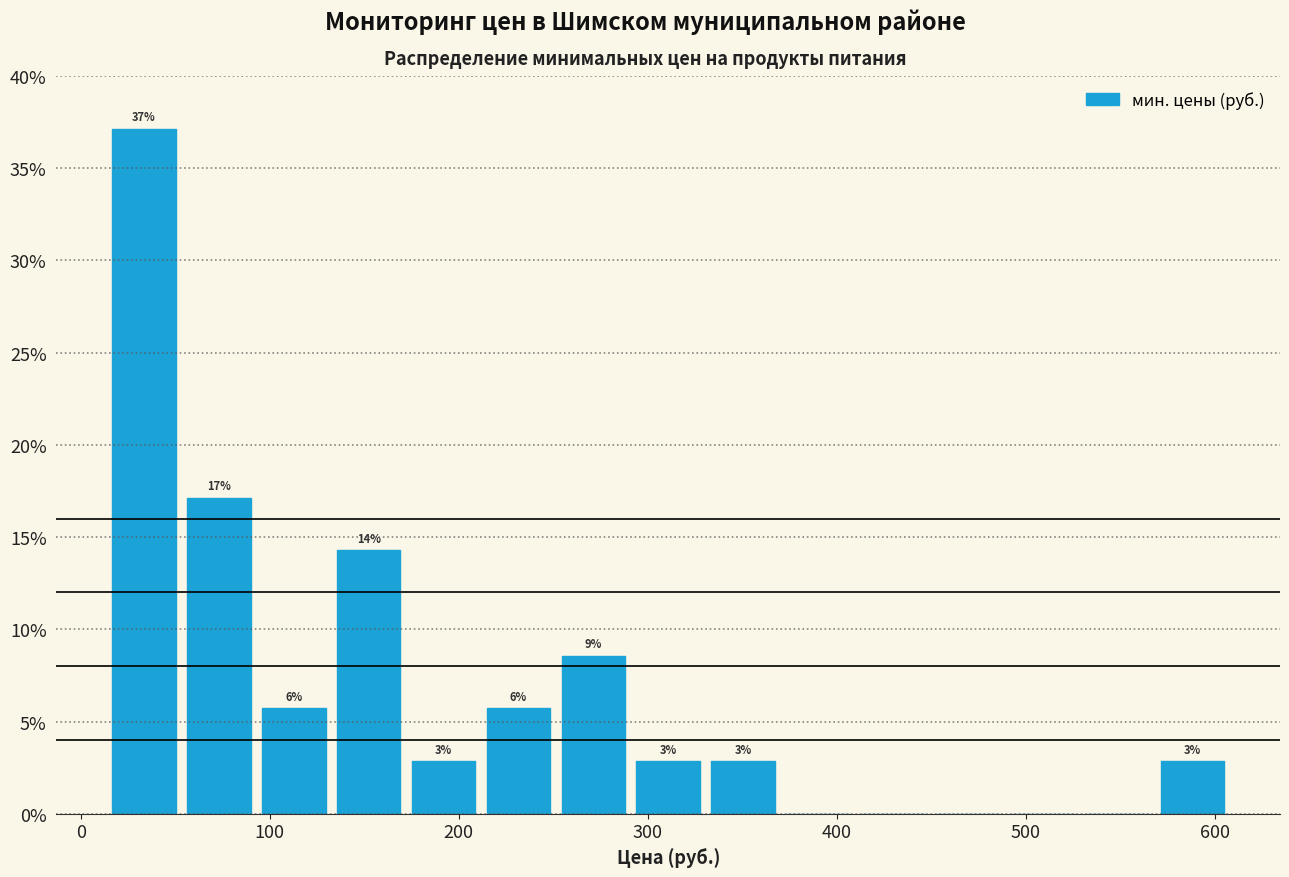

Read against the x-axis, roughly where is the centre of the tallest bar?

30